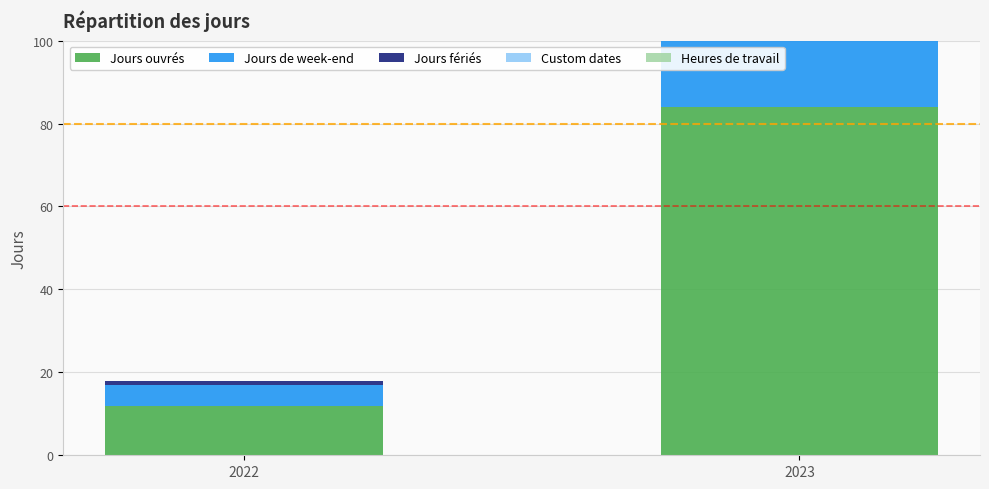

The Jours fériés series shows 3 at 2023. True or false?

False